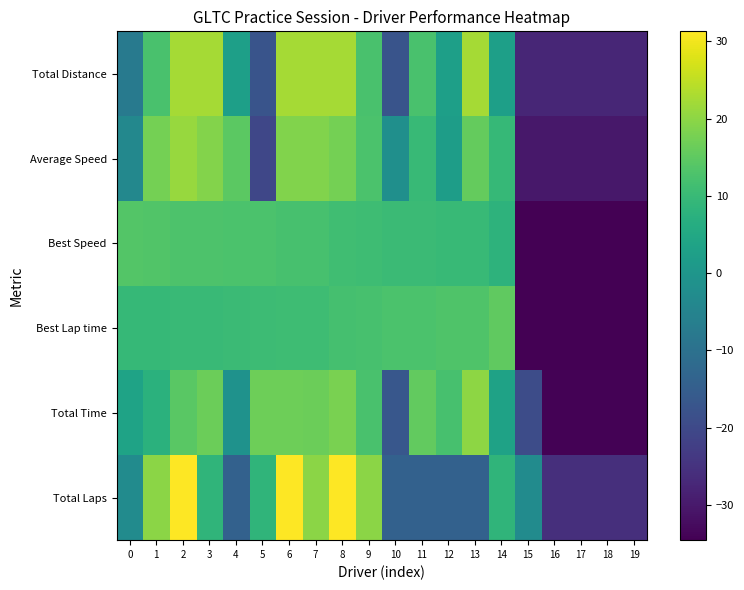

How many series are shown in this chart?

6